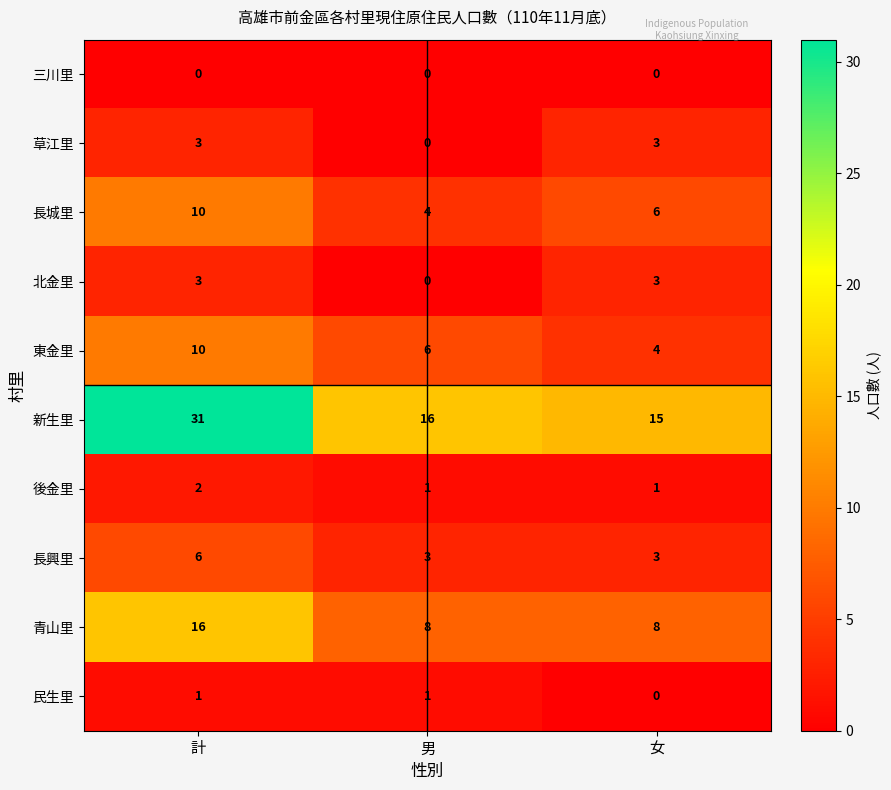

Rank the categories by 東金里 value from lowest to highest.

女, 男, 計